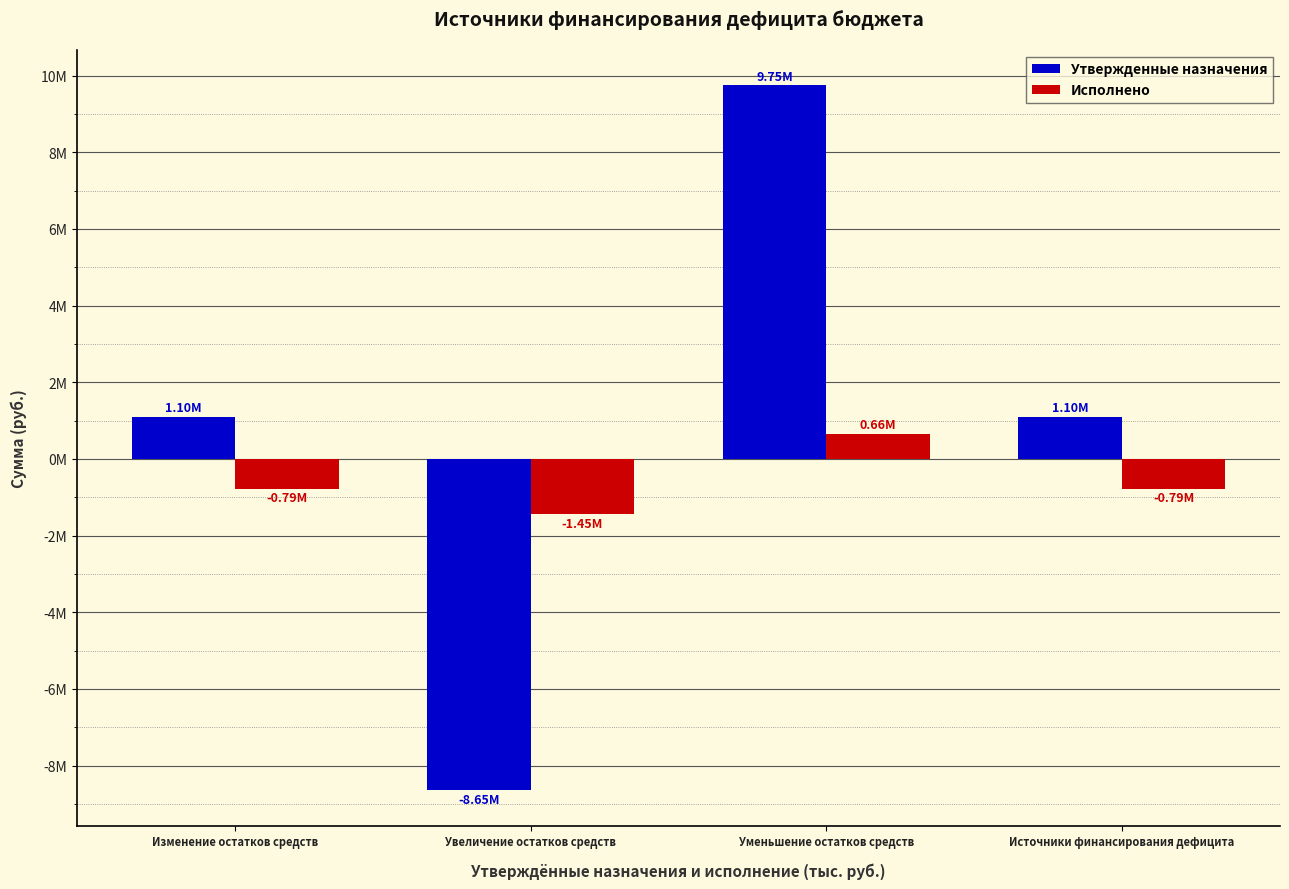

Which series has the largest total across all categories?

Утвержденные назначения